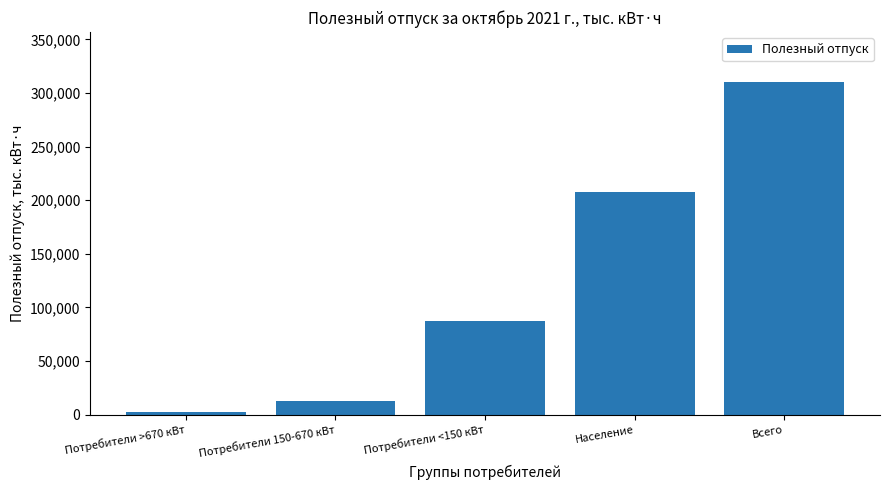

Is it true that the value at Население is 207868.0?

True